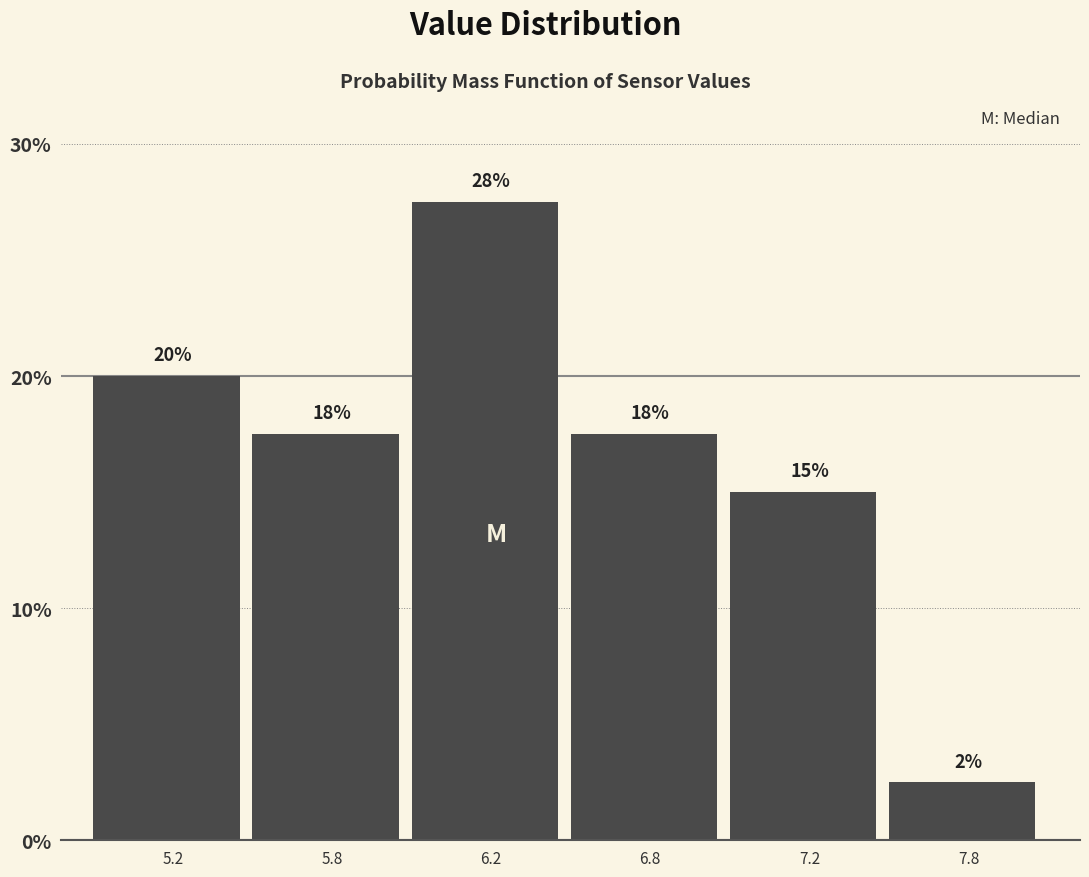

Does the chart contain any negative values?

No